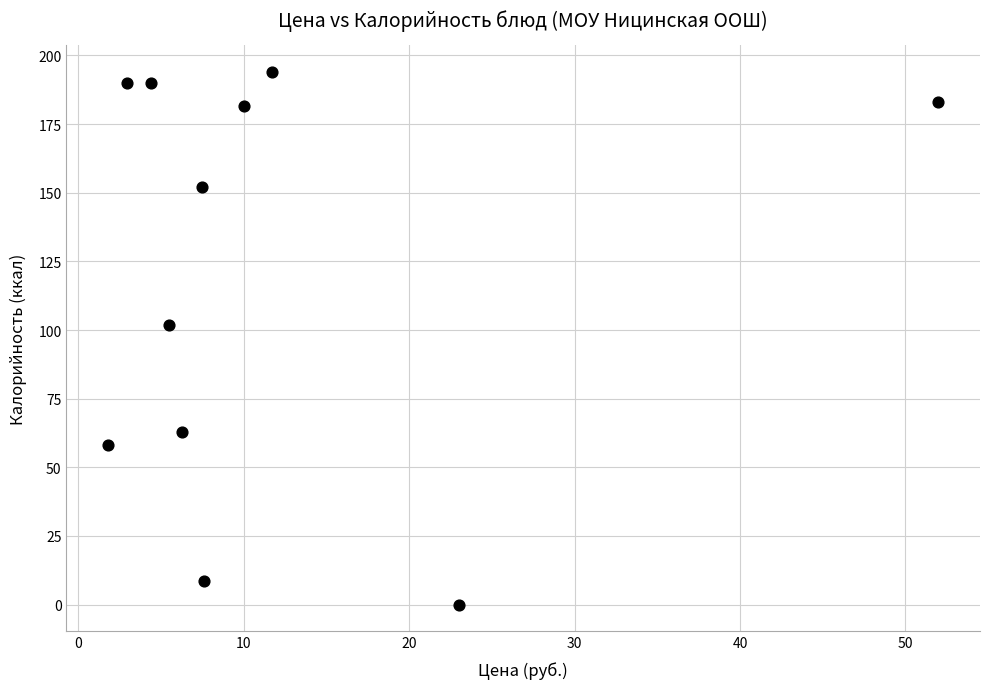

What is the range of Y values (max minus min)?

194.0